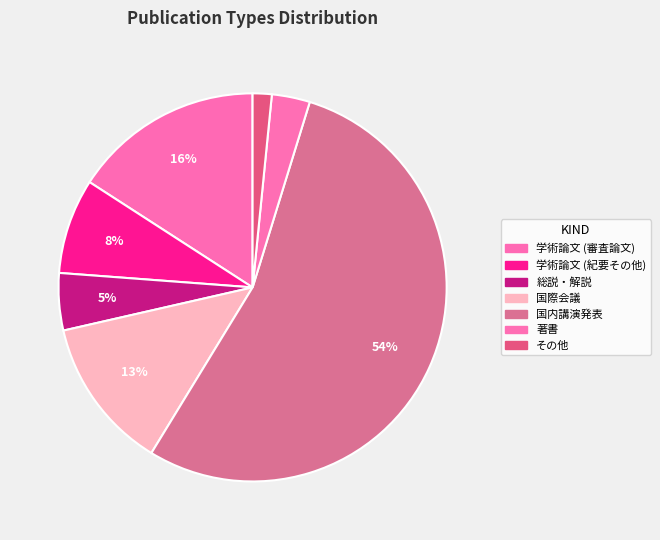

What percentage is the 学術論文 (審査論文) slice, to the nearest percent?

16%